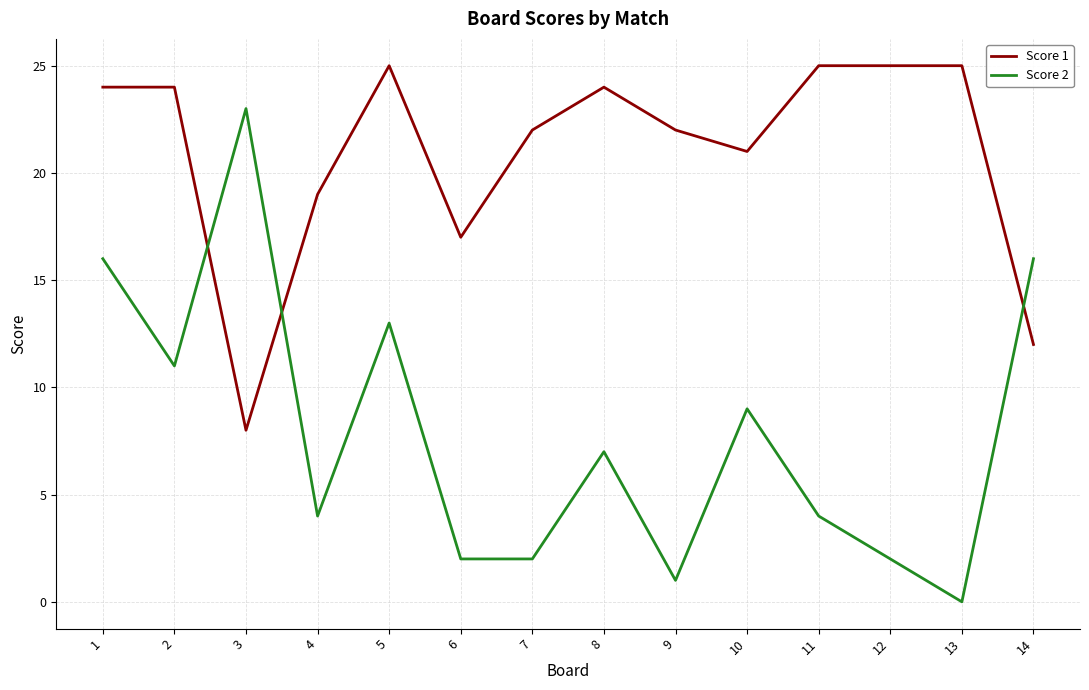

What is the total value across all series at 14?

28